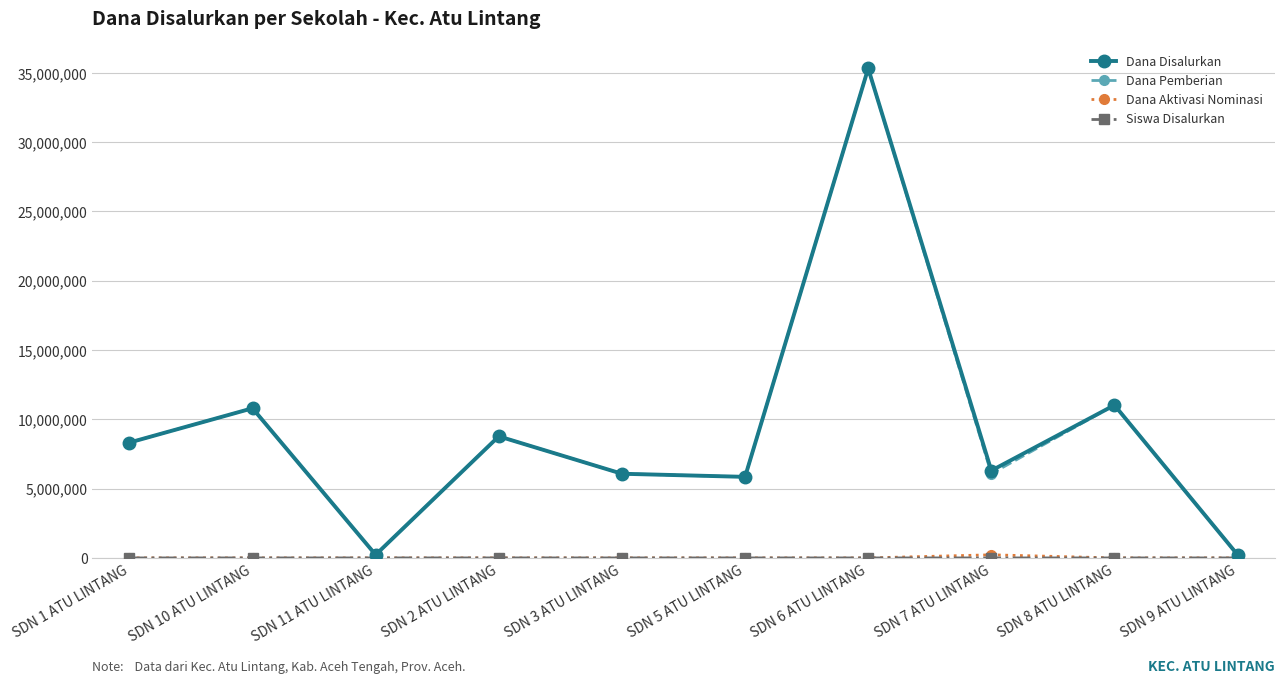

Where is the first local minimum for Dana Pemberian?

SDN 11 ATU LINTANG